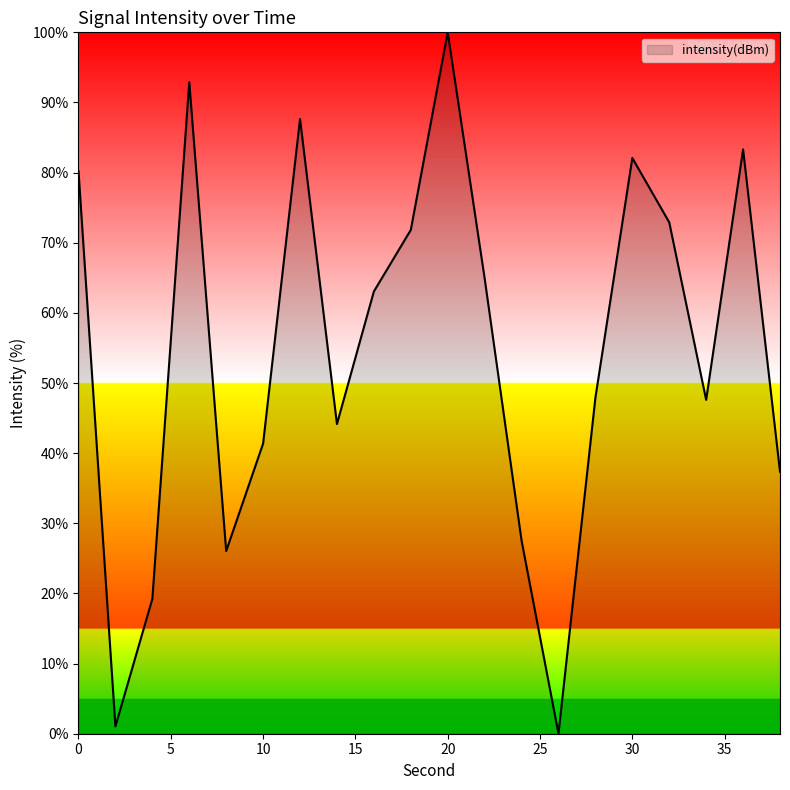

What is the greatest value displayed?

100.0